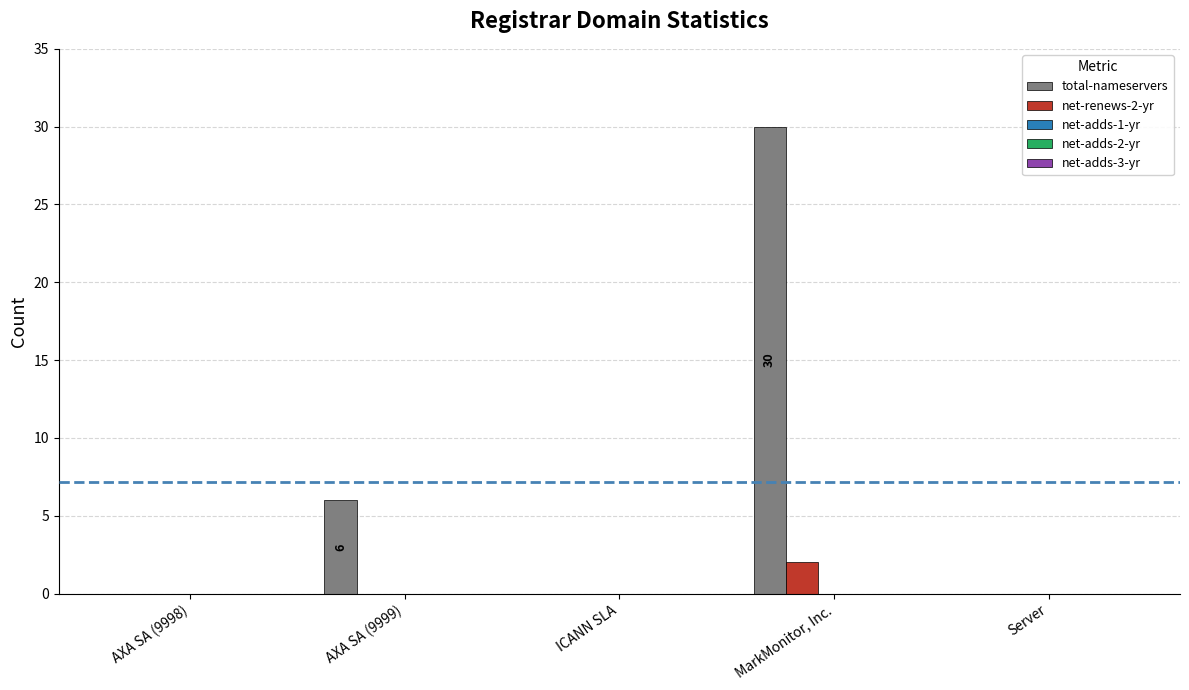

How many groups of bars are there?

5